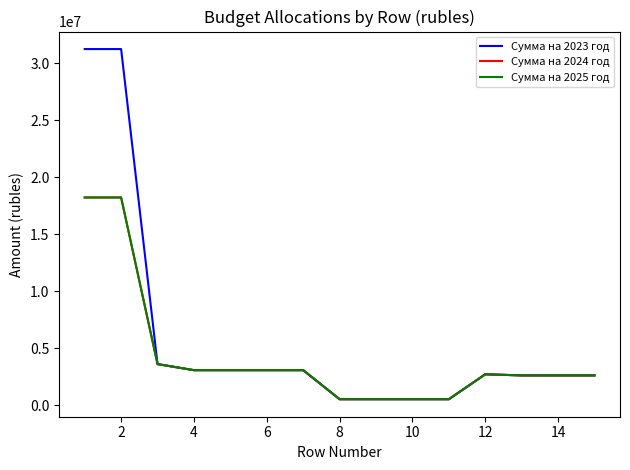

Does the chart have visible grid lines?

No